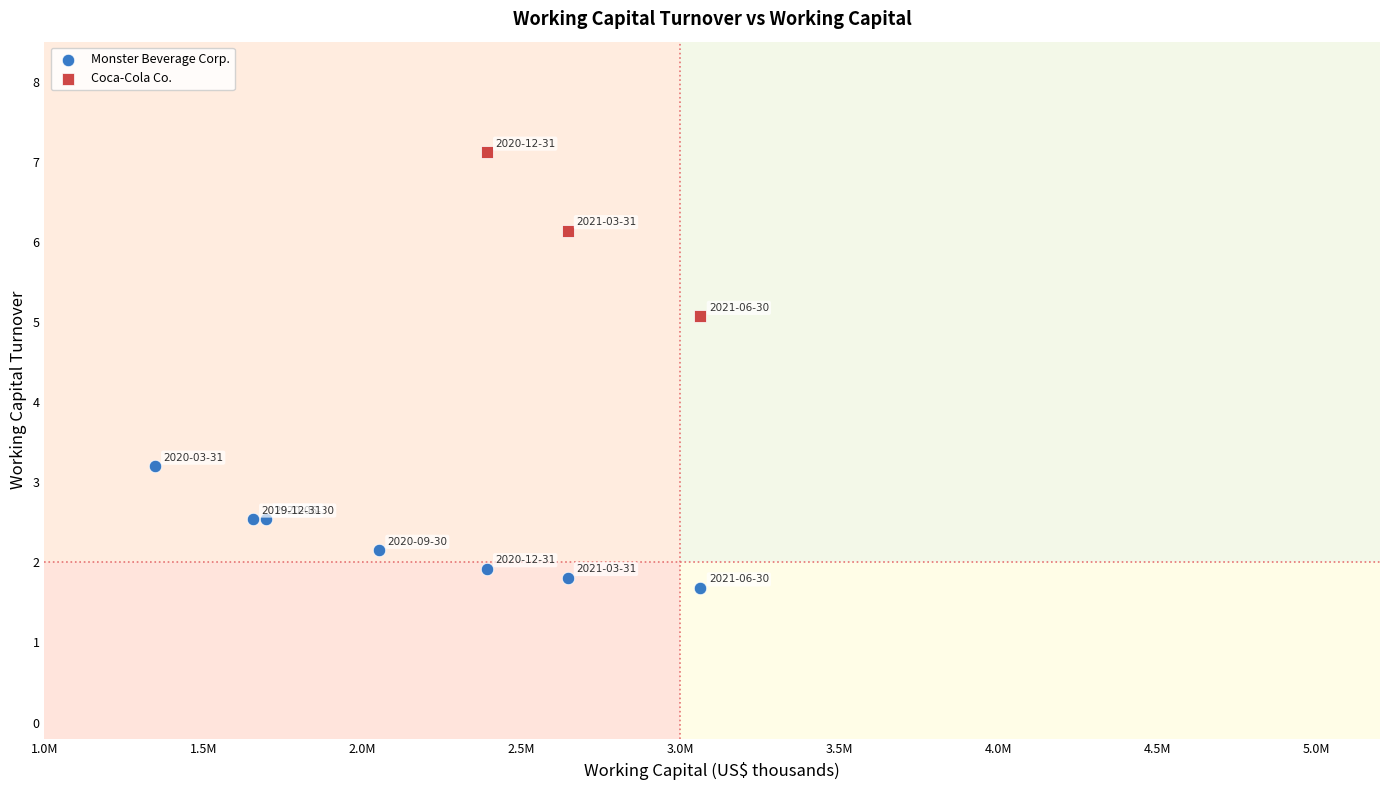

Which series has the largest Y range (max minus min)?

Coca-Cola Co.